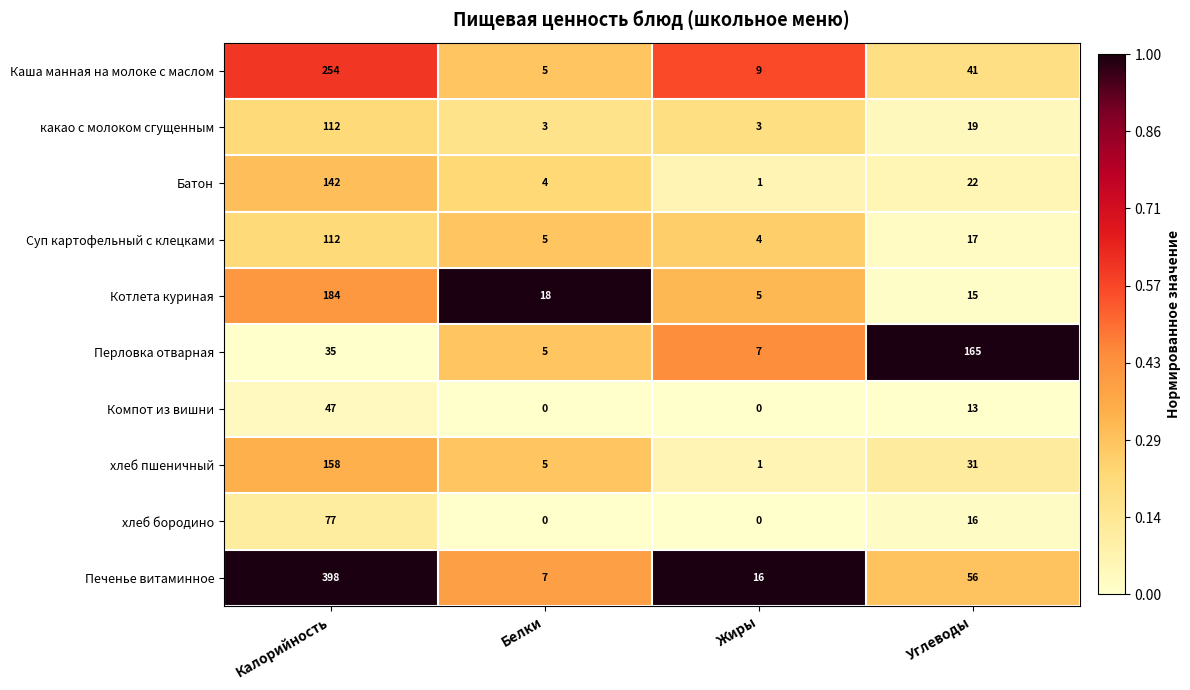

Count the number of data series in this chart.

10